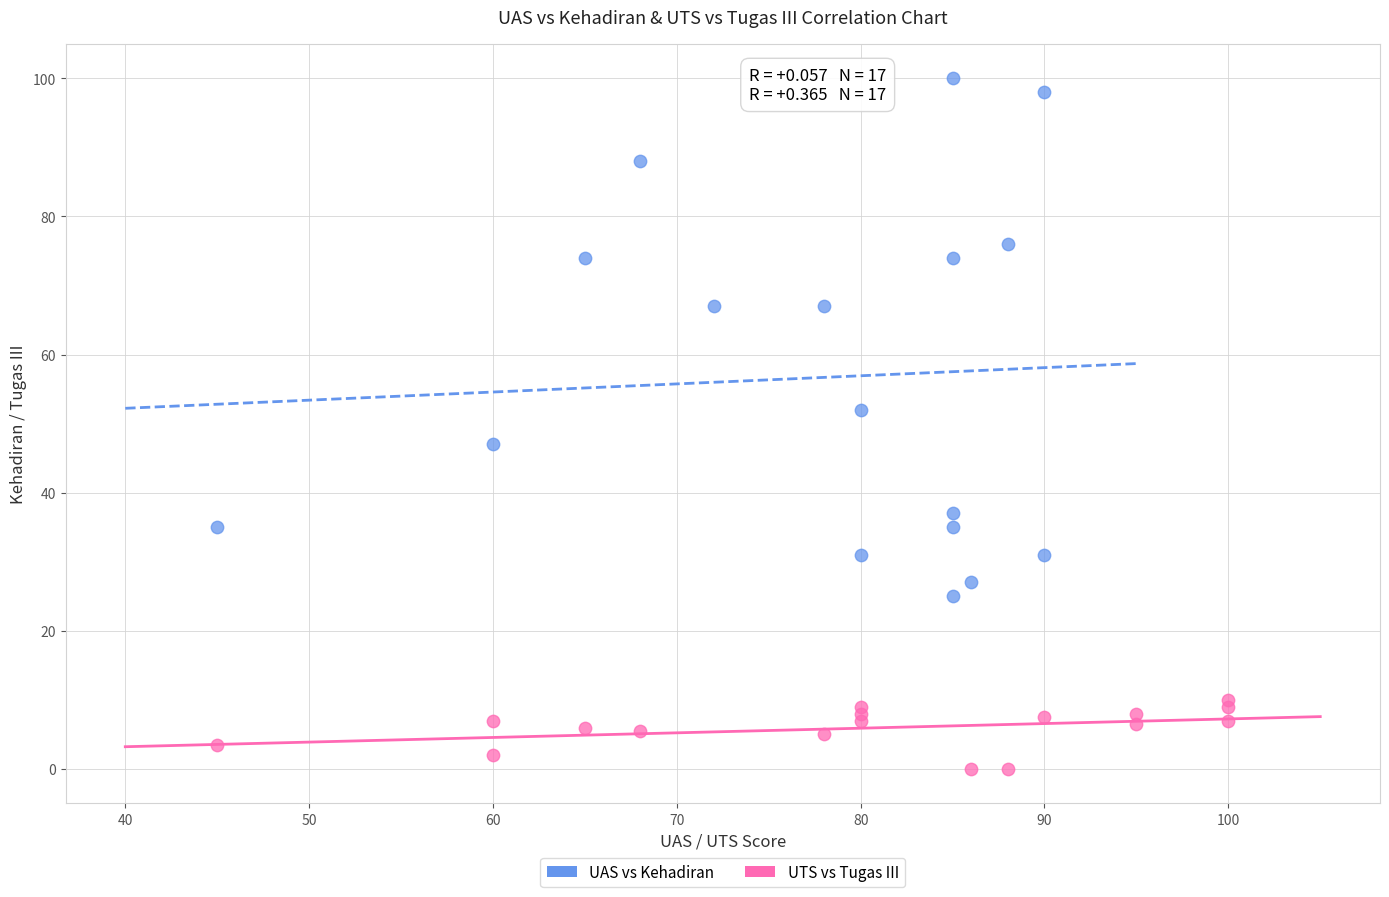

Which series contains the highest Y value?

UAS vs Kehadiran